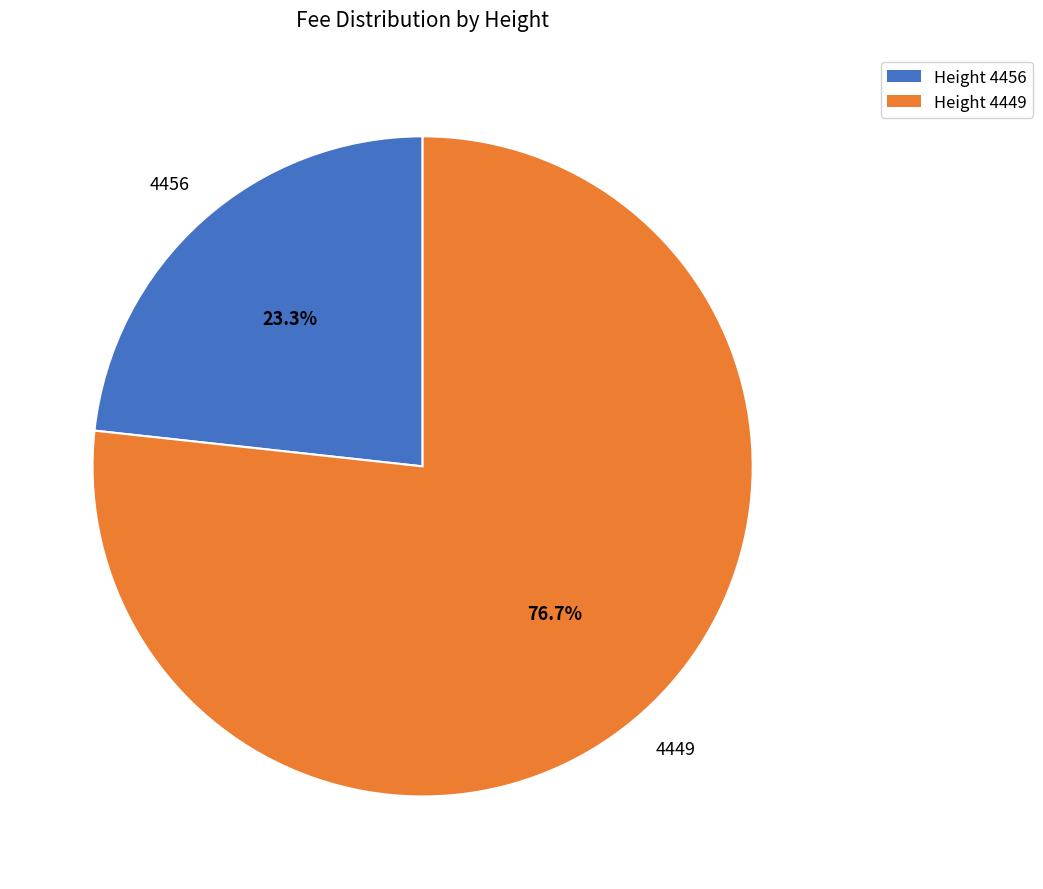

How many segments does this pie chart have?

2